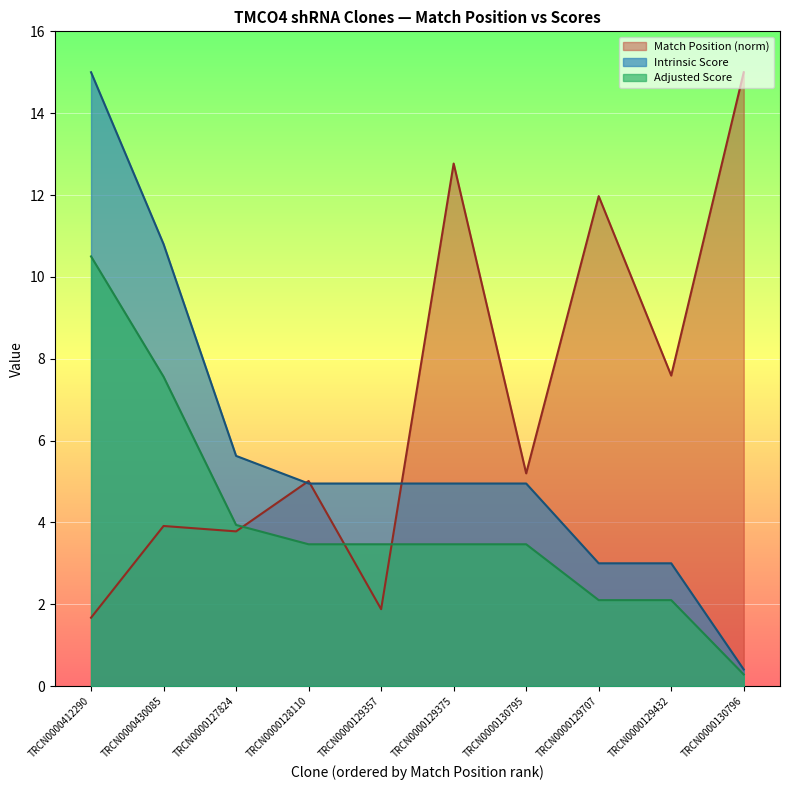

Which series ends up on top after the final intersection of Match Position and Intrinsic Score?

Match Position